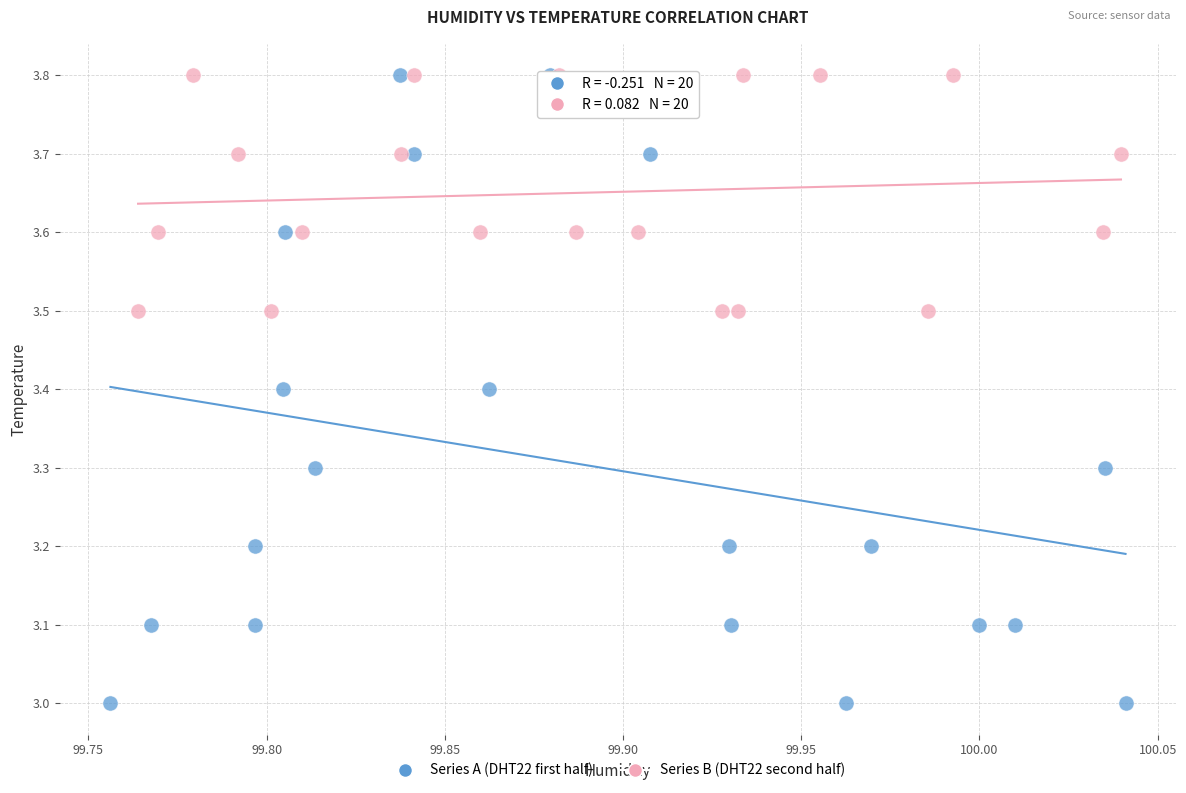

Which series contains the lowest Y value?

Series A (DHT22 first half)